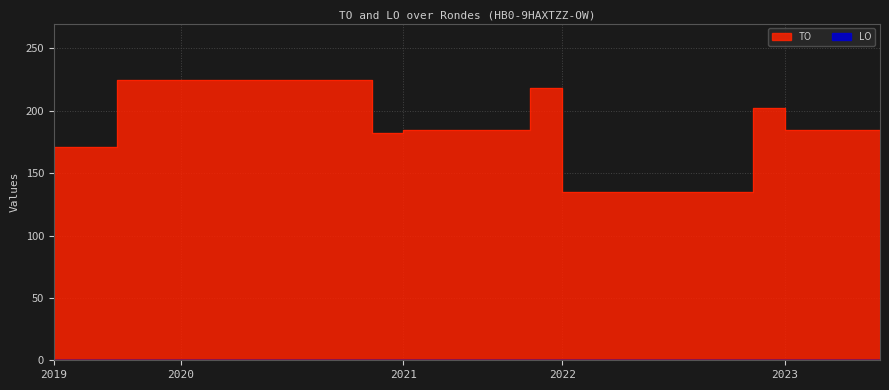

How many points are lower than both their immediate neighbors (excluding endpoints)?

1